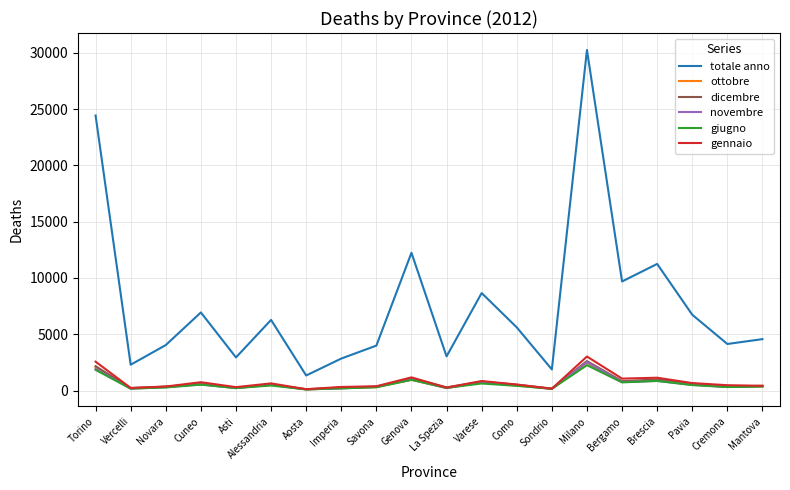

How many series are shown in this chart?

6